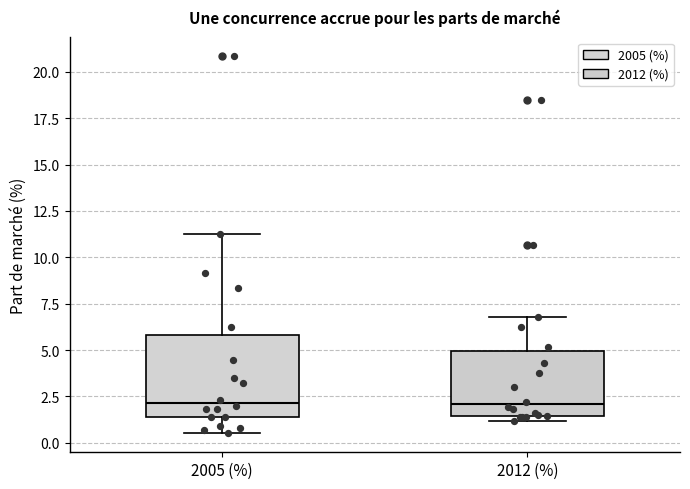

Where does the lower whisker of the box for 2005 (%) end on the y-axis? The values are not printed on the chart, so give them approximately, as read against the axis.

0.5